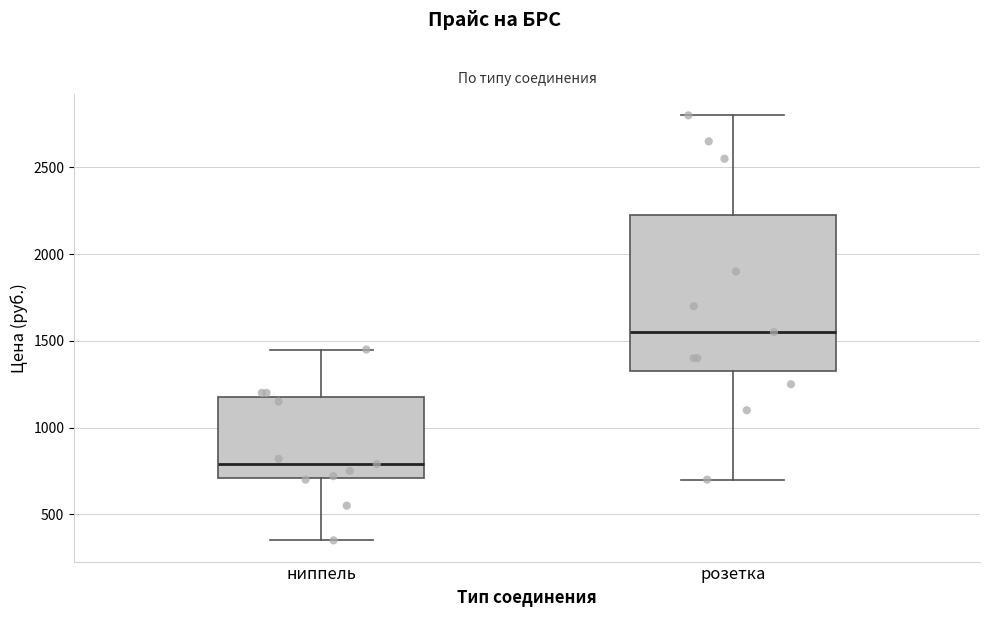

Comparing the boxes themselves (not the whiskers), which one is the tallest?

розетка